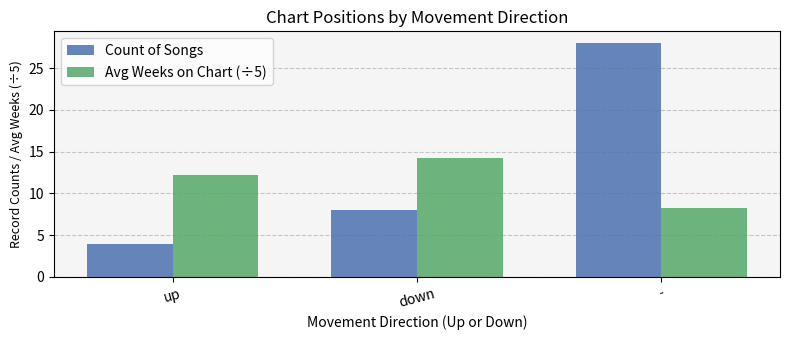

What is the sum of the Count of Songs values at down and -?

36.0